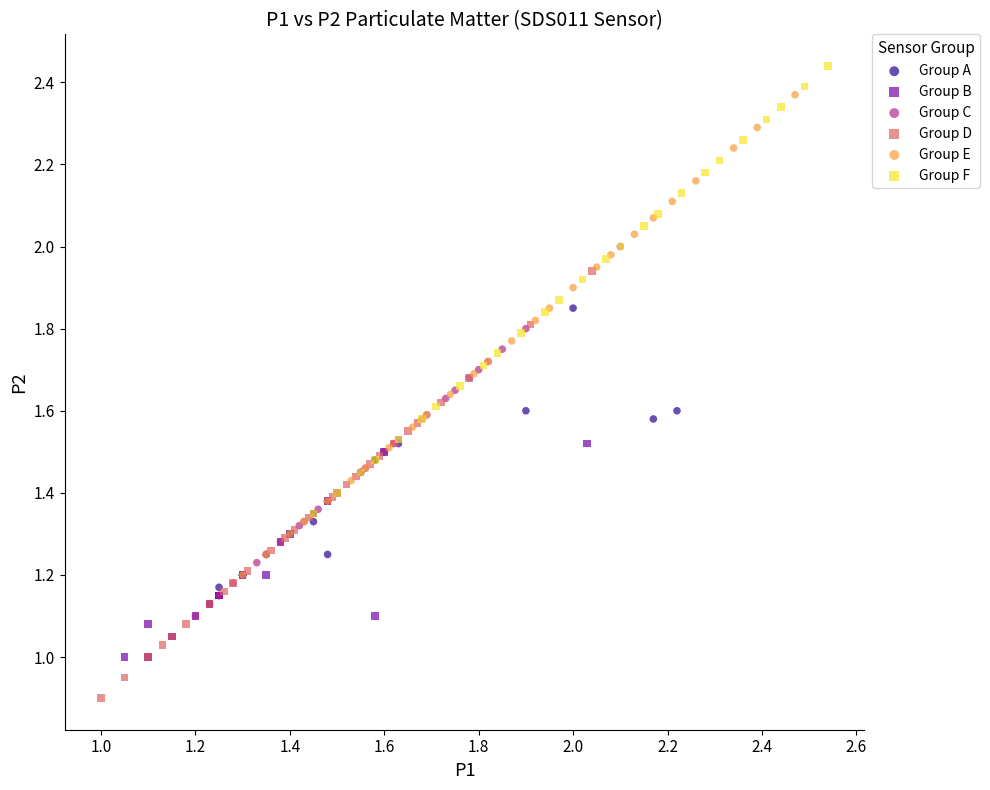

Which series contains the highest Y value?

Group F